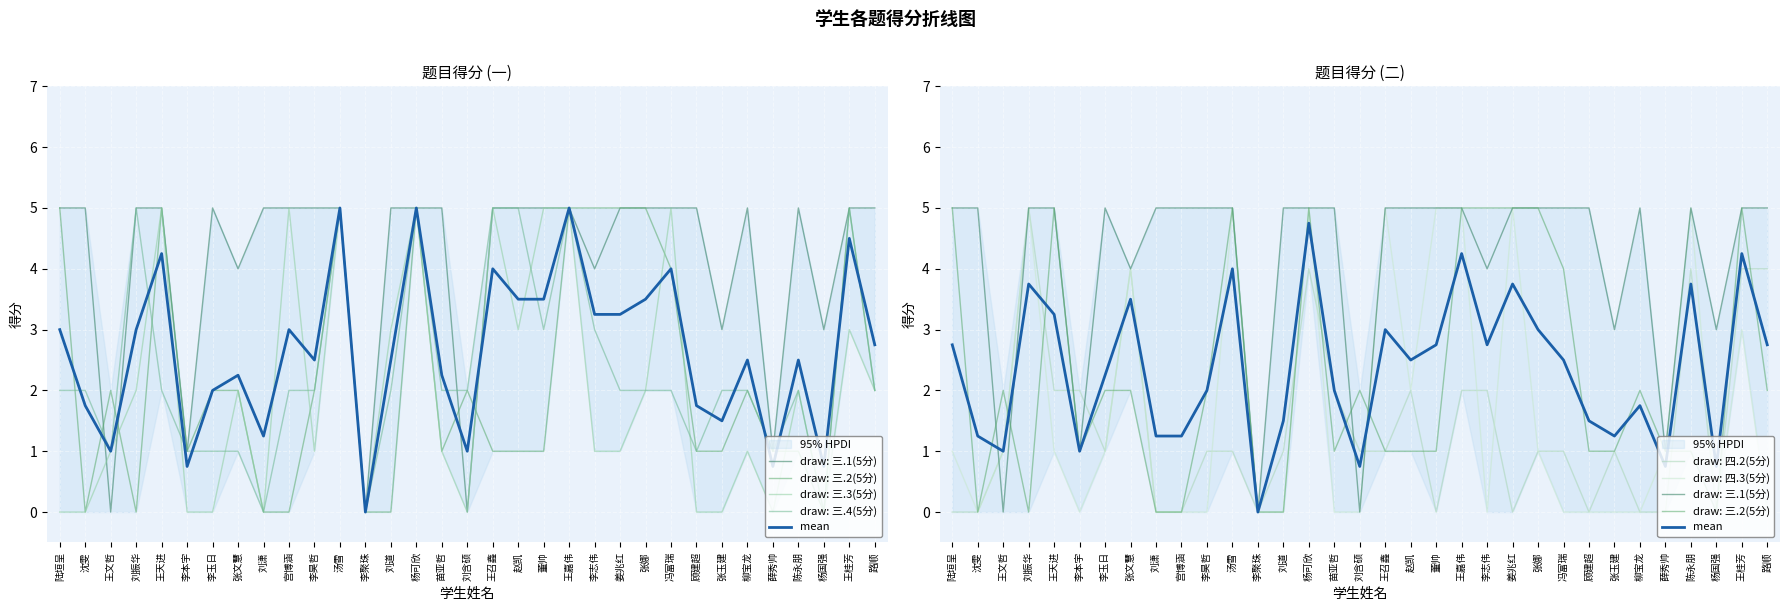

At which label does 四.3(5分) reach its minimum?

沈雯